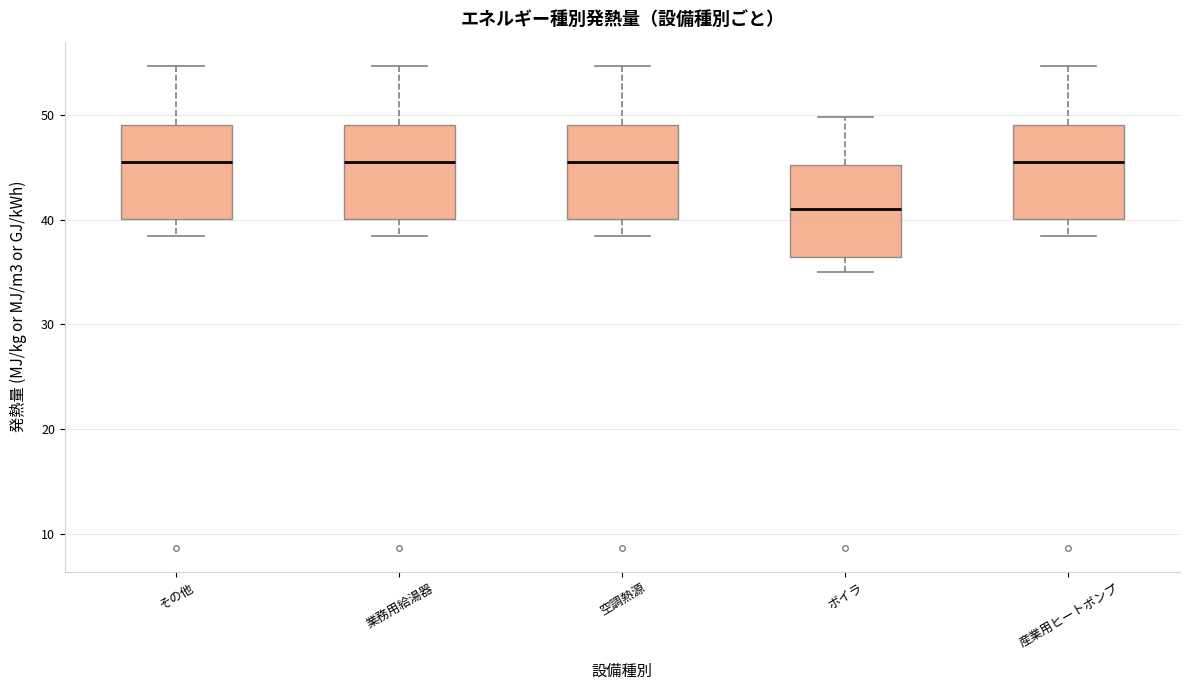

Reading left to right, transcribe this box plot: for each box, give where its median line is, the range the box spans, and where its two whiskers end, as read against the y-axis. The values are not printed on the chart, so give them approximately, as read against the axis.

その他: median 46, box 40 to 49, whiskers 38 to 55
業務用給湯器: median 46, box 40 to 49, whiskers 38 to 55
空調熱源: median 46, box 40 to 49, whiskers 38 to 55
ボイラ: median 41, box 36 to 45, whiskers 35 to 50
産業用ヒートポンプ: median 46, box 40 to 49, whiskers 38 to 55